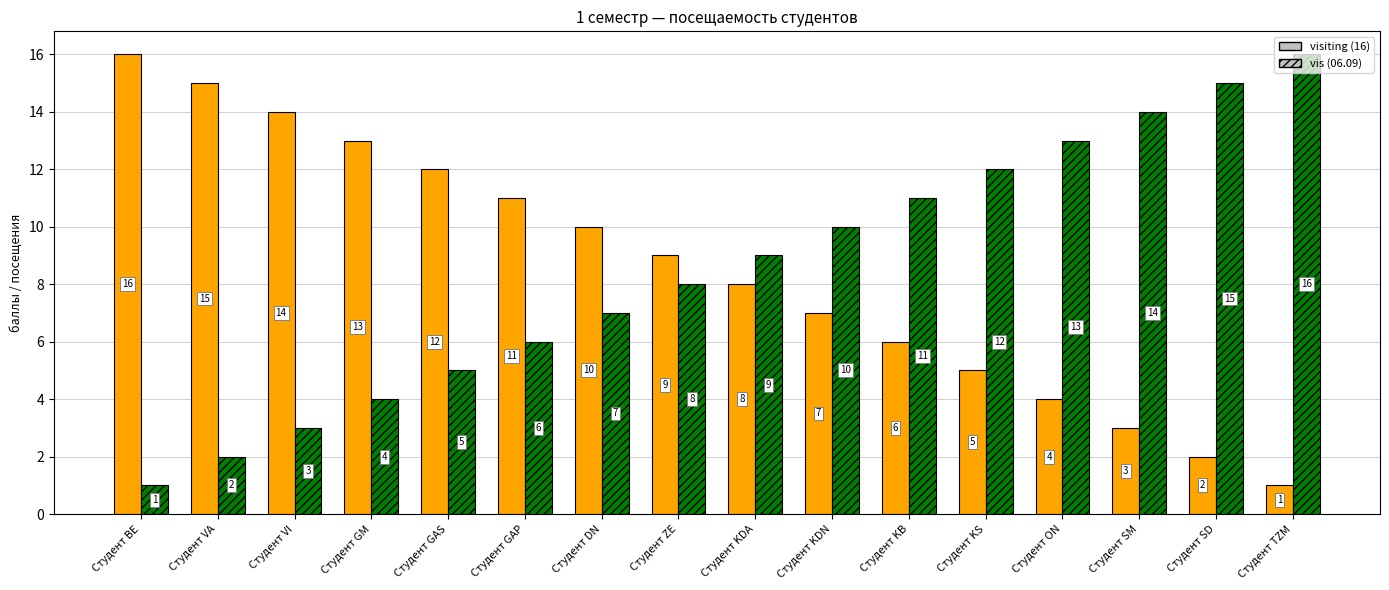

What is the total value across all series at Студент KB?

17